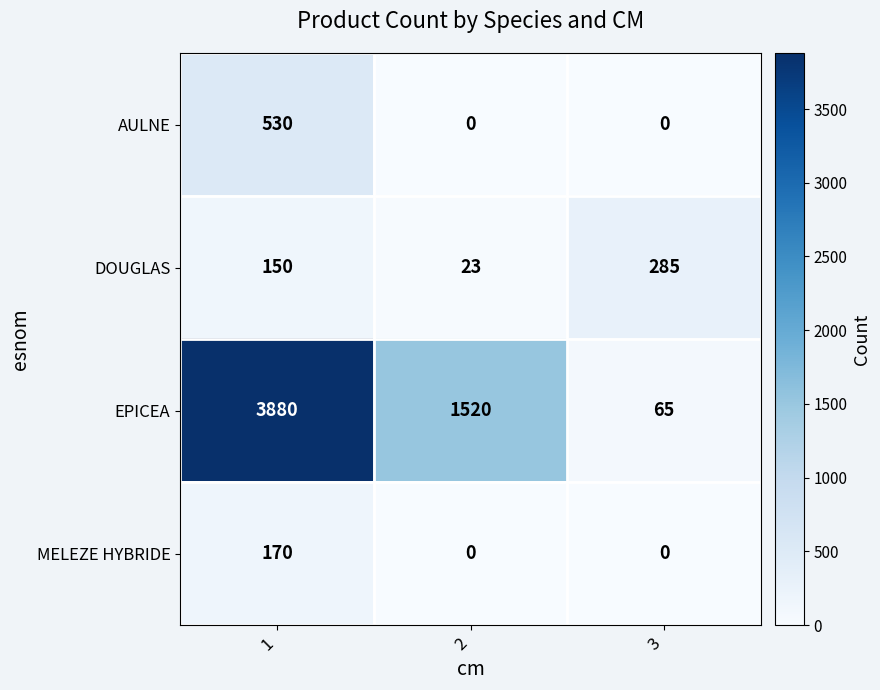

The value of EPICEA at 2 is 396. True or false?

False